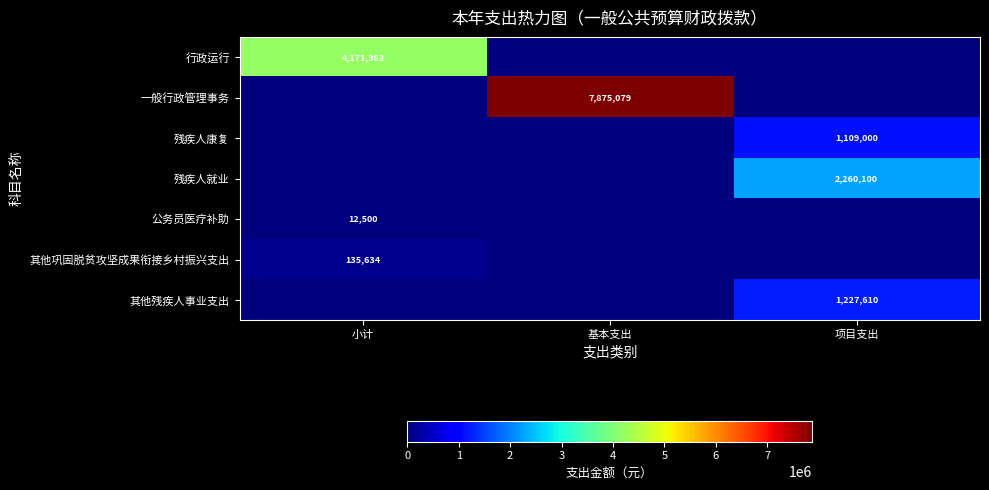

Is it true that 公务员医疗补助 equals 12500 at 小计?

True